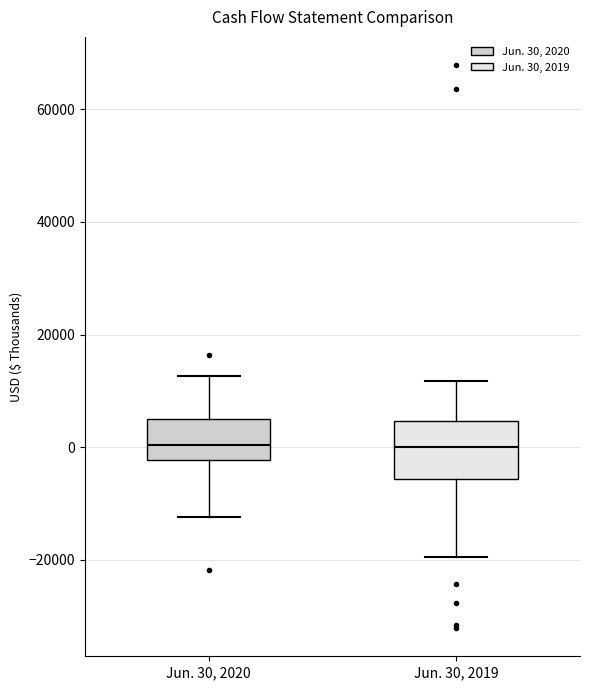

Reading left to right, transcribe this box plot: for each box, give where its median line is, the range the box spans, and where its two whiskers end, as read against the y-axis. The values are not printed on the chart, so give them approximately, as read against the axis.

Jun. 30, 2020: median 0, box -2000 to 6000, whiskers -12000 to 12000
Jun. 30, 2019: median 0, box -6000 to 4000, whiskers -20000 to 12000